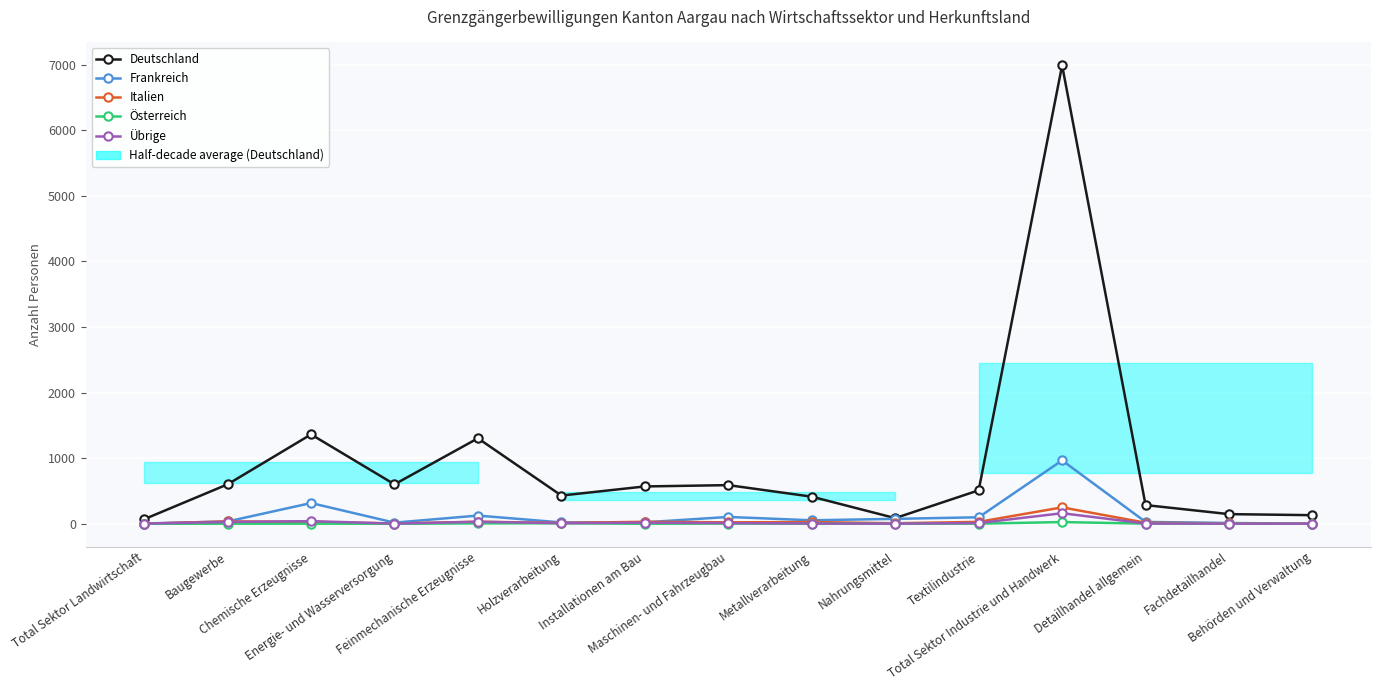

How many categories are shown in the chart?

15